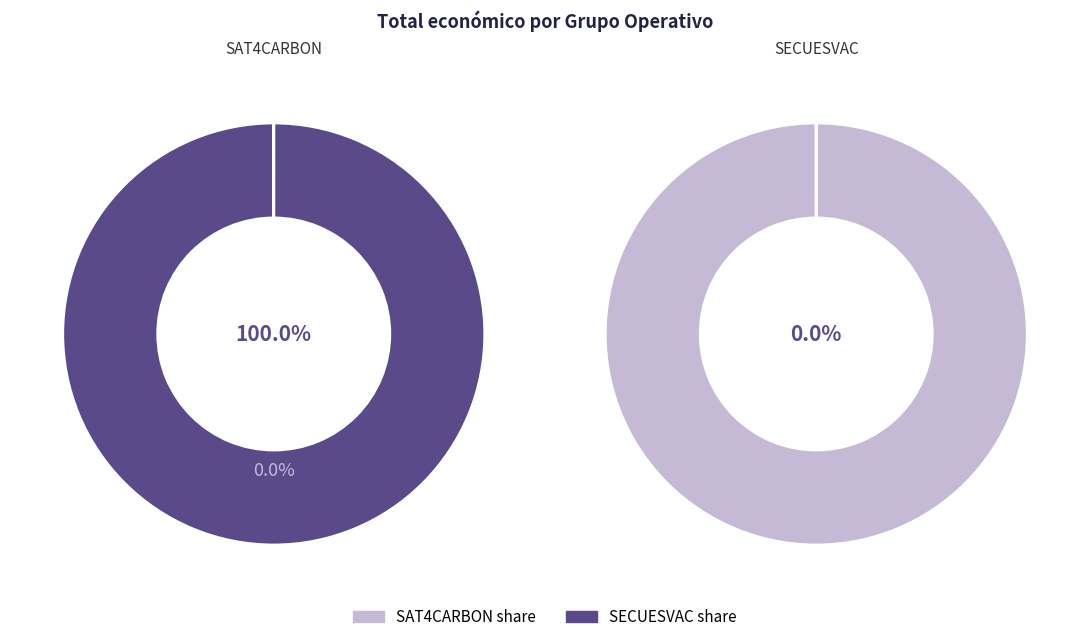

Rank the categories by value from highest to lowest.

Groupe opérationnel SAT4CARBON, Groupe opérationnel SECUESVAC